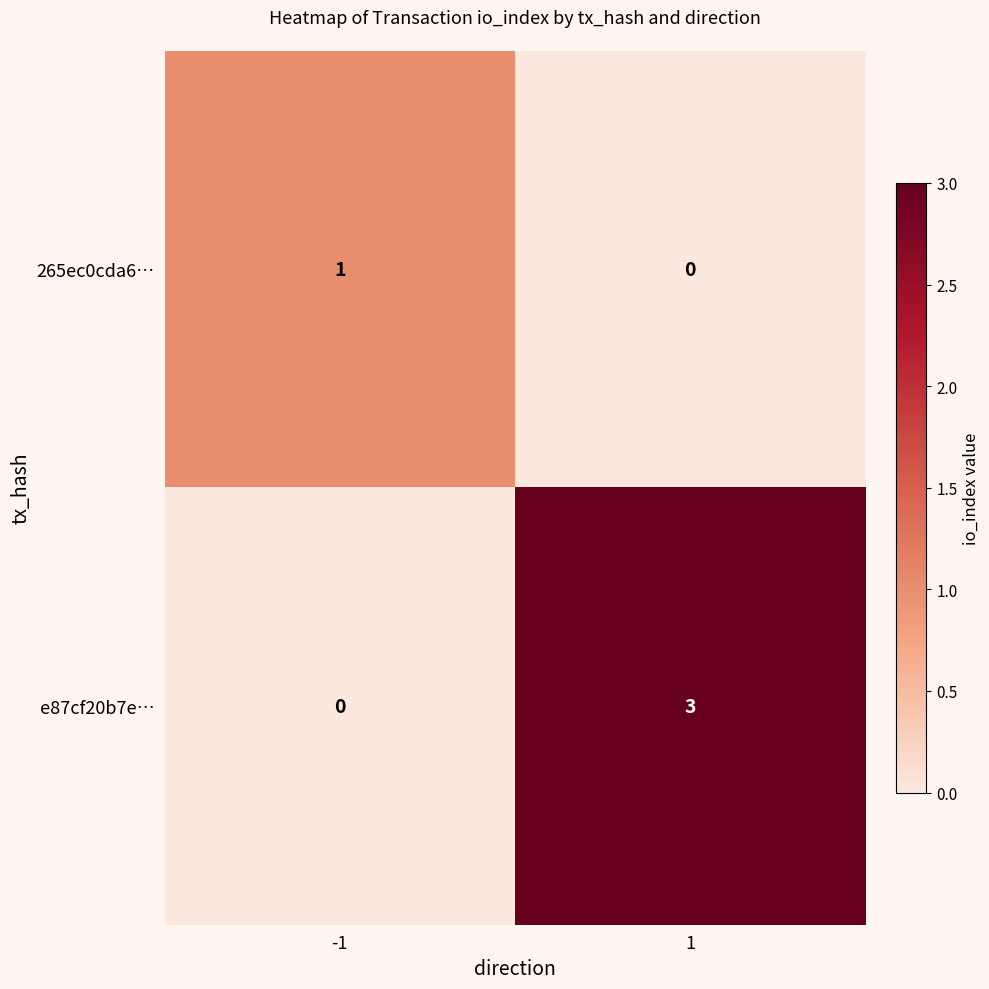

Which series changed the most between -1 and 1?

e87cf20b7e…